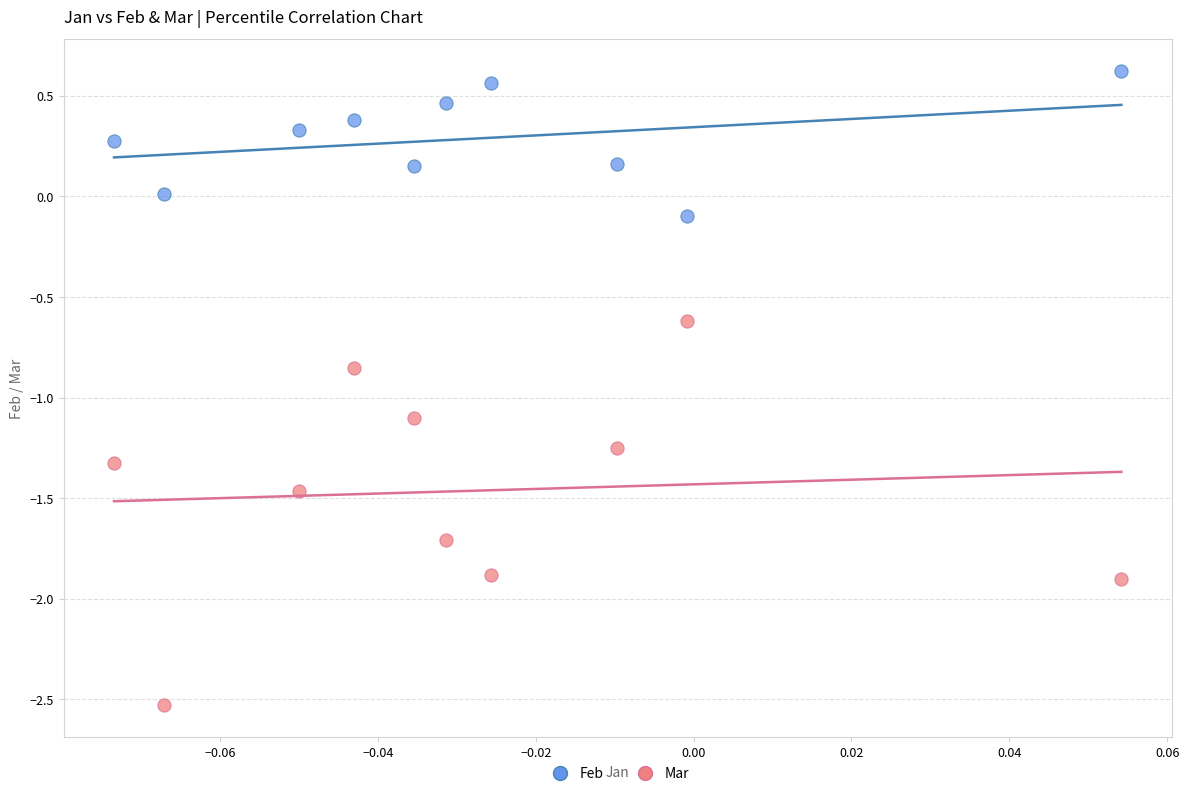

Which series contains the highest Y value?

Feb